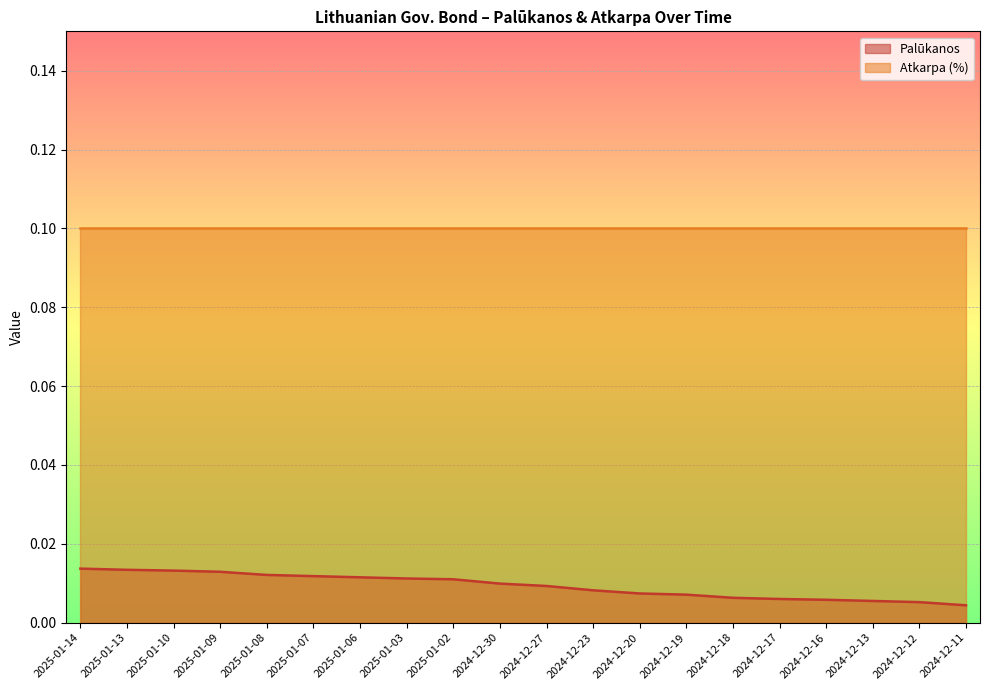

The value at 2024-12-27 is 0.0. True or false?

False